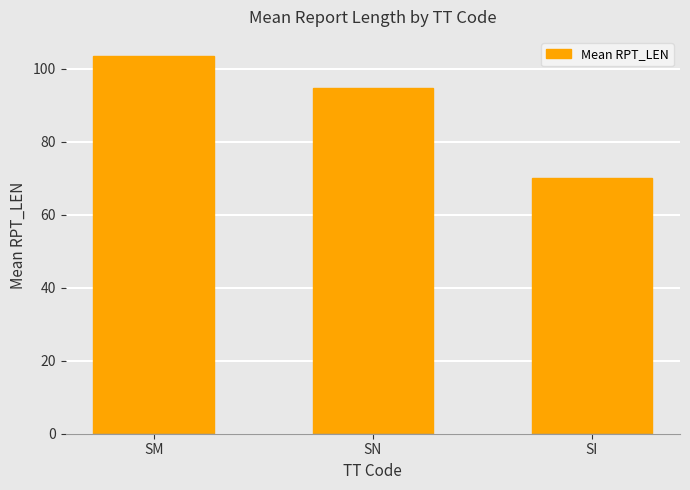

How many bars are there in total?

3